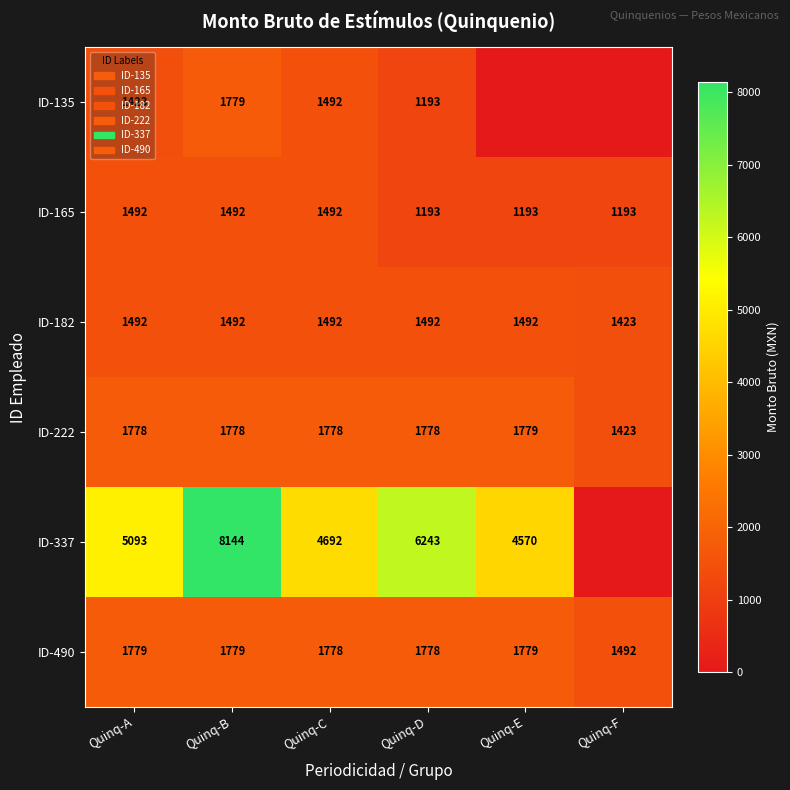

Between Quinq-B and Quinq-C, which series saw the biggest shift?

ID-337